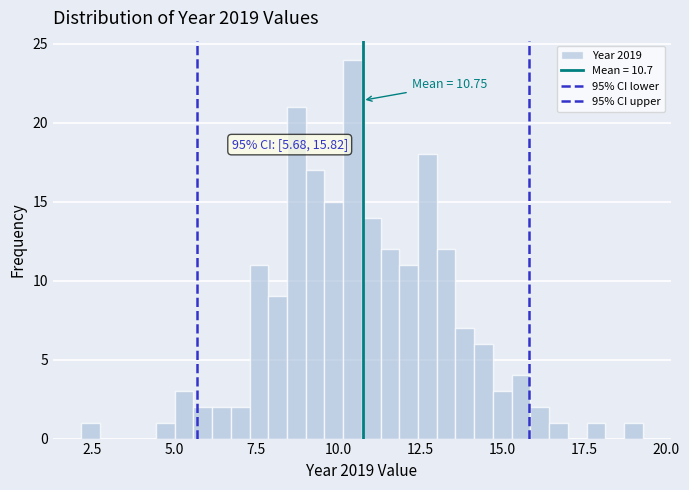

Read against the x-axis, roughly where is the centre of the tallest bar?

10.5